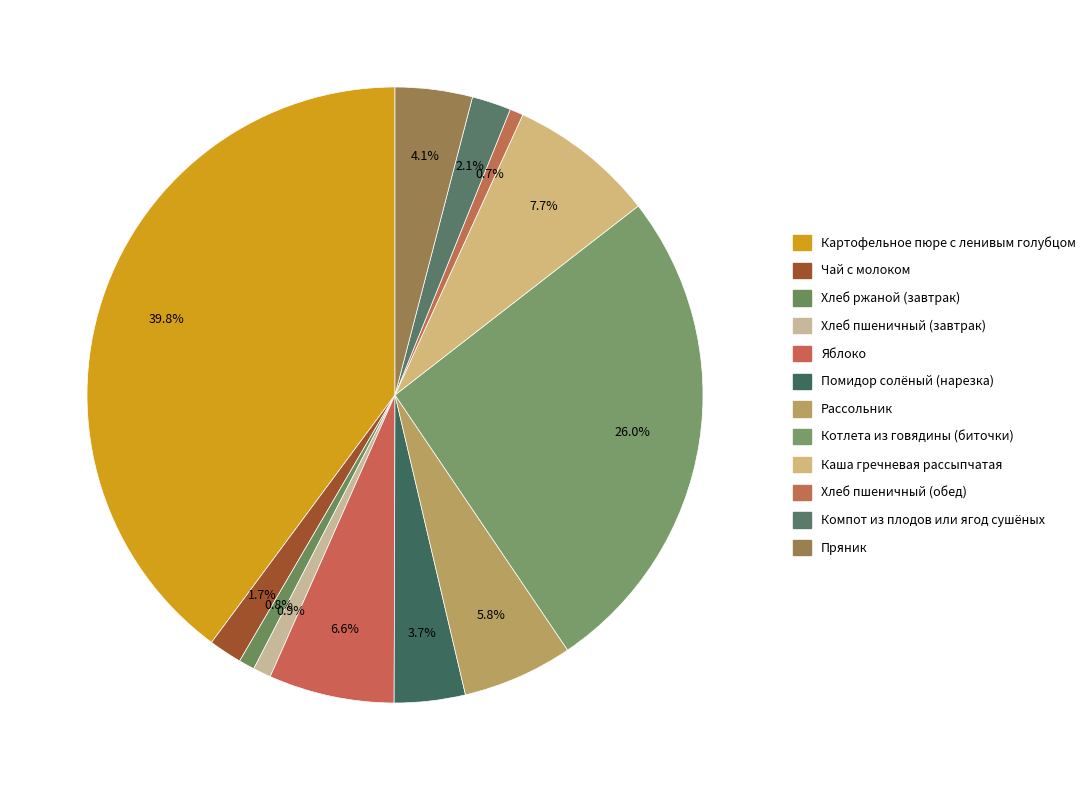

Count the number of slices in the pie.

12